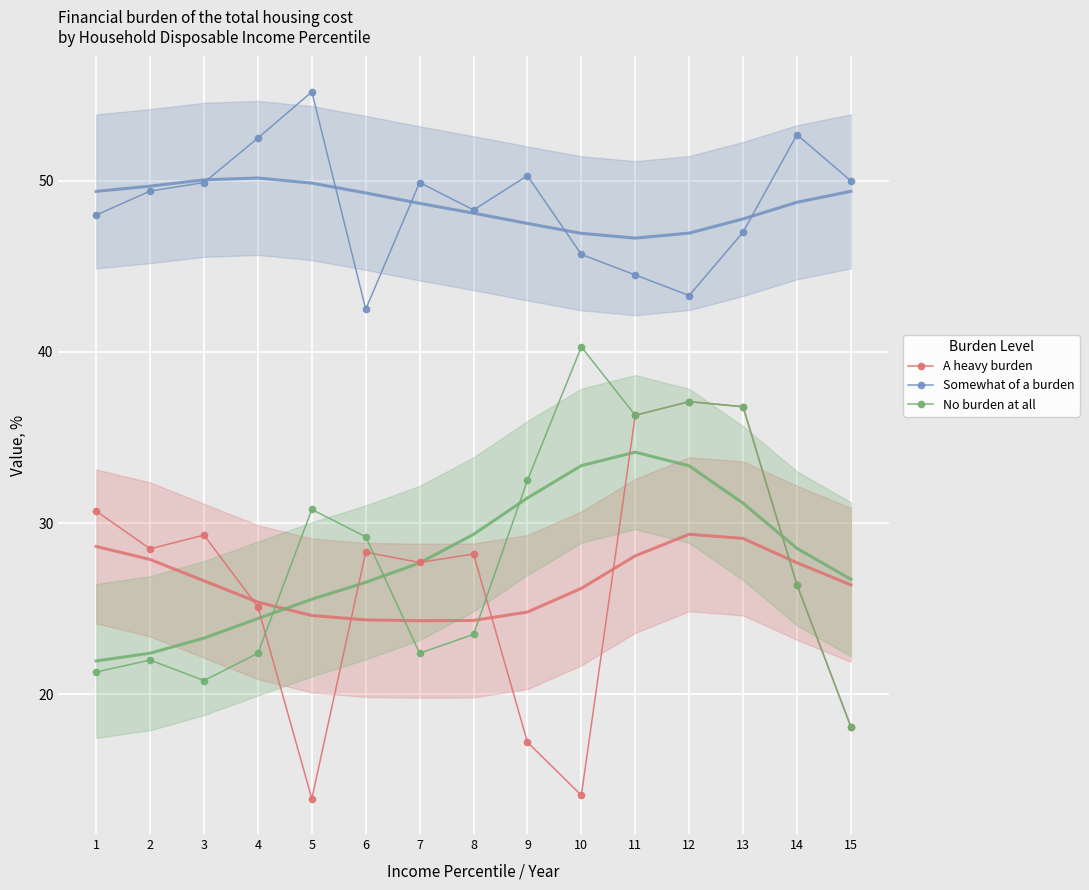

True or false: A heavy burden and Somewhat of a burden cross at least once.

False